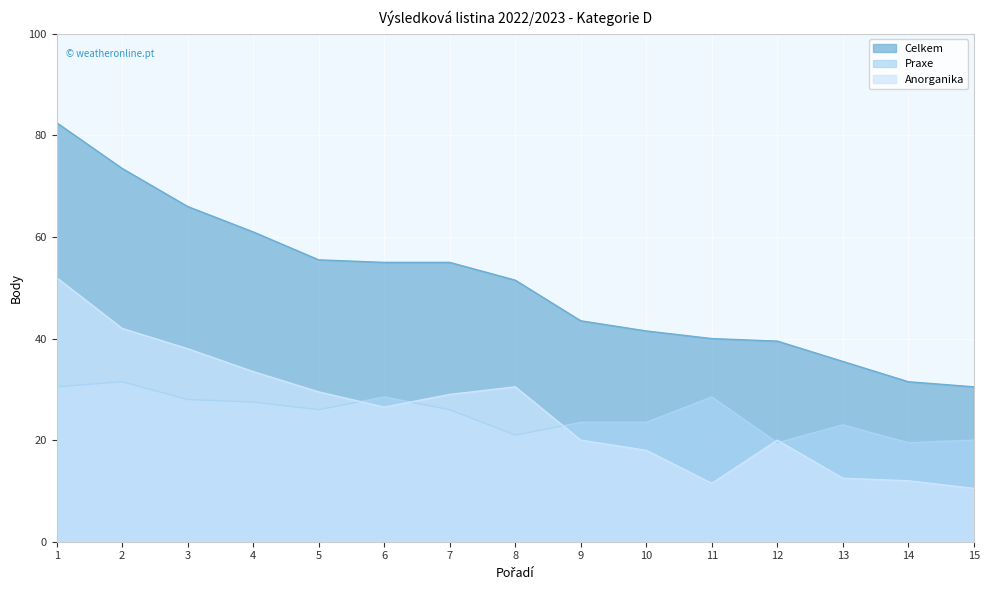

What is the difference between the Praxe values at 11 and 4?

1.0